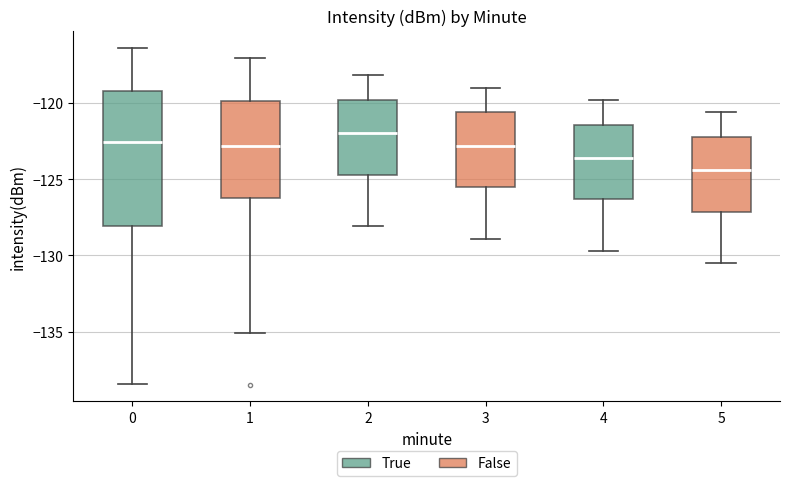

Reading left to right, read every box against the y-axis: the position of its median line, the range the box covers, and the ends of its whiskers. The values are not printed on the chart, so give them approximately, as read against the axis.

0: median -122.5, box -128.0 to -119.0, whiskers -138.5 to -116.5
1: median -123.0, box -126.0 to -120.0, whiskers -135.0 to -117.0
2: median -122.0, box -124.5 to -120.0, whiskers -128.0 to -118.0
3: median -123.0, box -125.5 to -120.5, whiskers -129.0 to -119.0
4: median -123.5, box -126.5 to -121.5, whiskers -129.5 to -120.0
5: median -124.5, box -127.0 to -122.0, whiskers -130.5 to -120.5